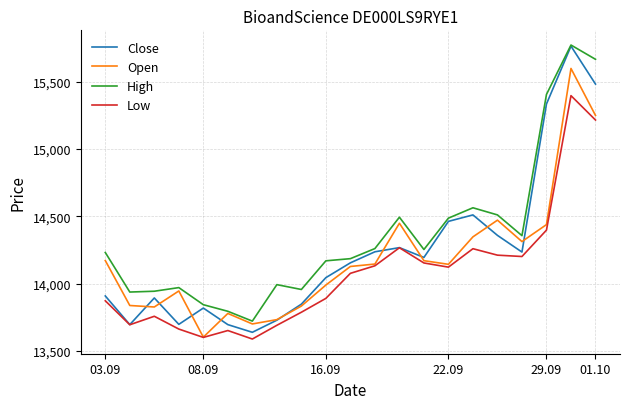

Count the number of data series in this chart.

4